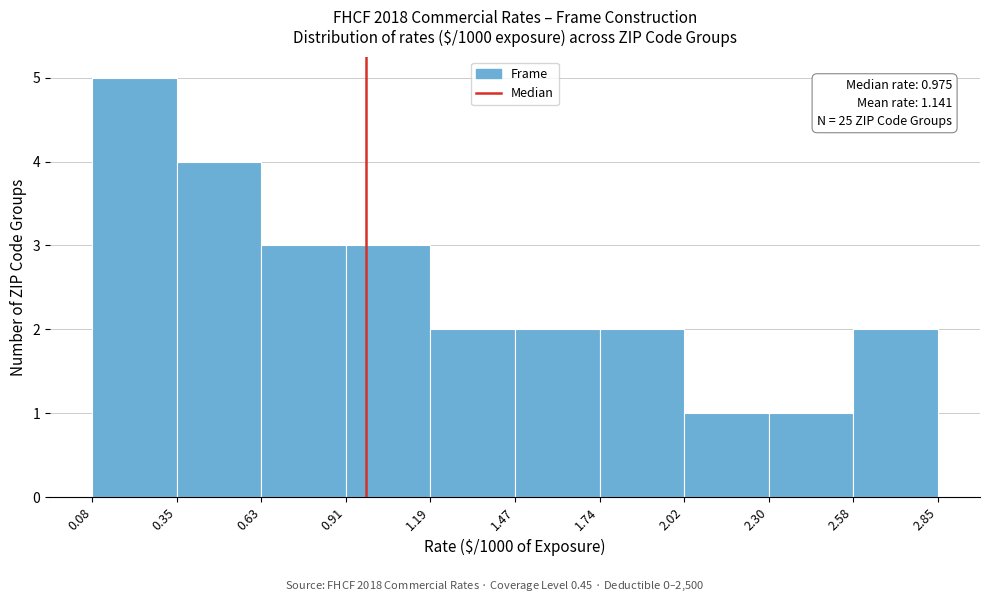

Over which range of the x-axis is the bar tallest?

0.08 to 0.35